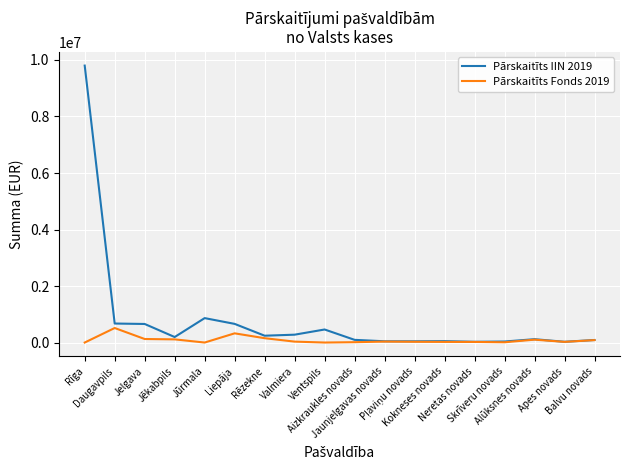

What is the highest value of the Pārskaitīts Fonds 2019 series?

514071.4